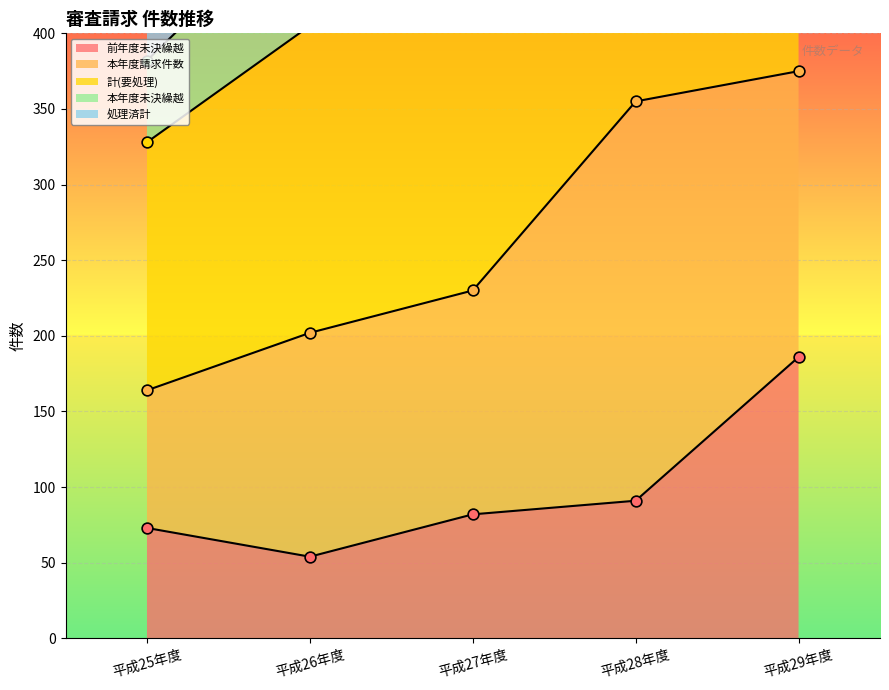

List the labels in order of 前年度未決繰越 value, smallest first.

平成26年度, 平成25年度, 平成27年度, 平成28年度, 平成29年度